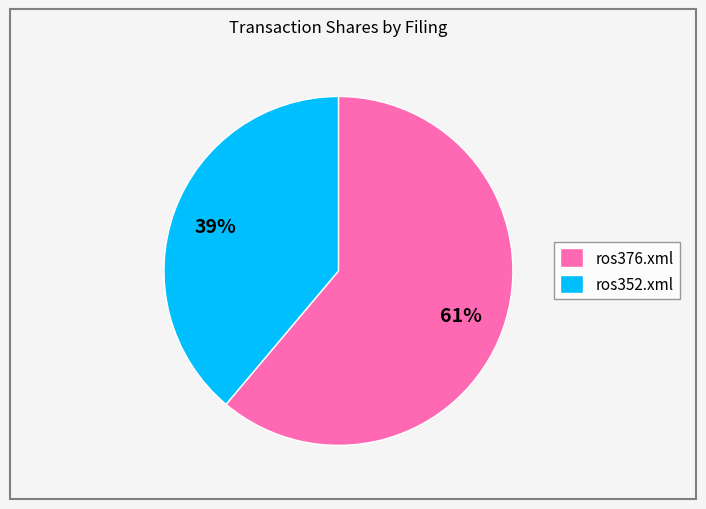

Which has a higher value, ros352.xml or ros376.xml?

ros376.xml